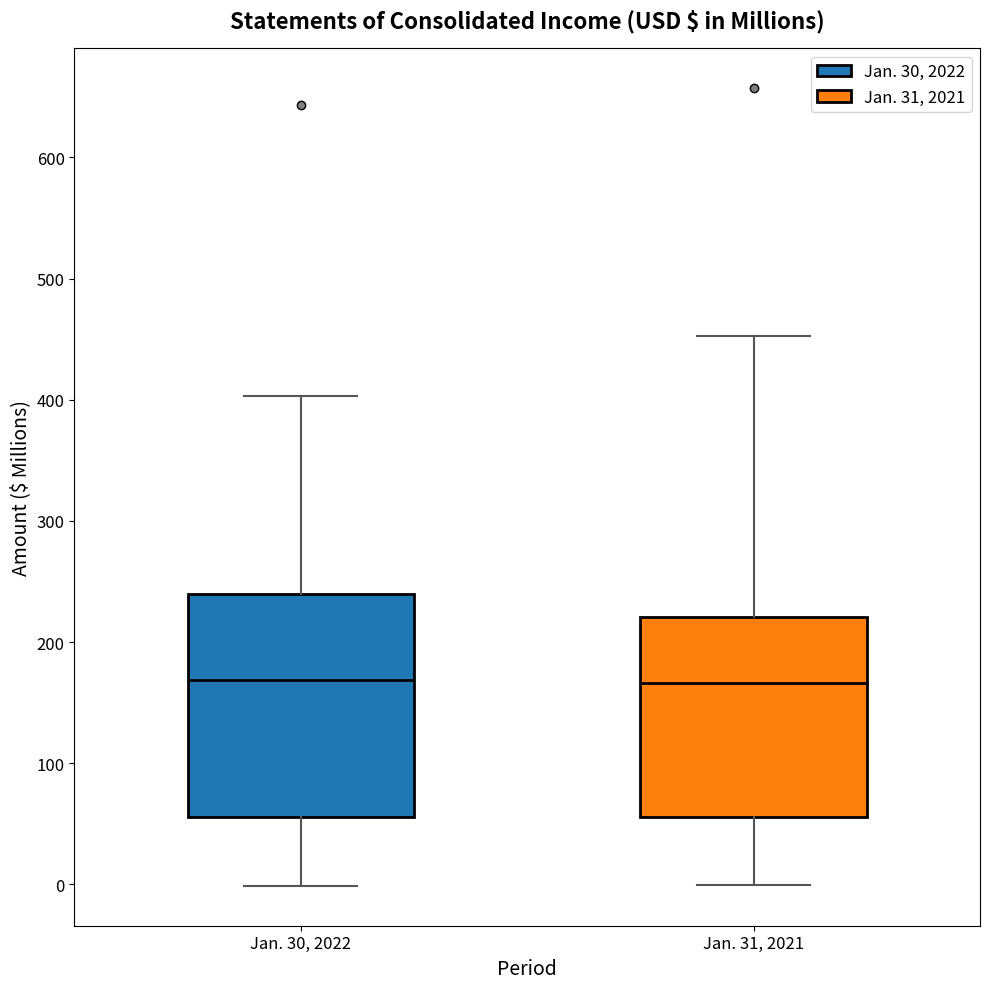

Where does the upper whisker of the box for Jan. 31, 2021 end on the y-axis? The values are not printed on the chart, so give them approximately, as read against the axis.

450